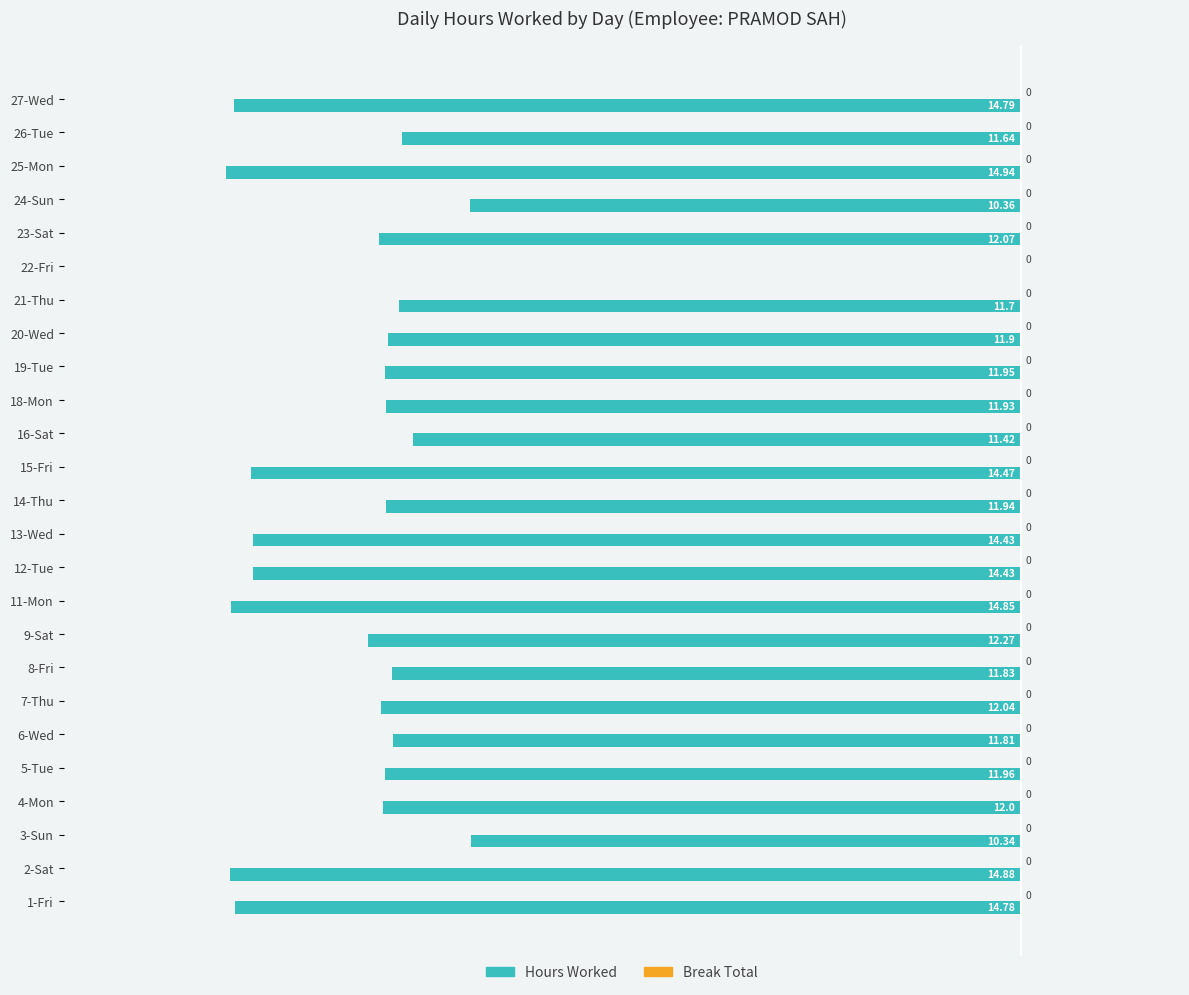

How many data points are above -11?

3